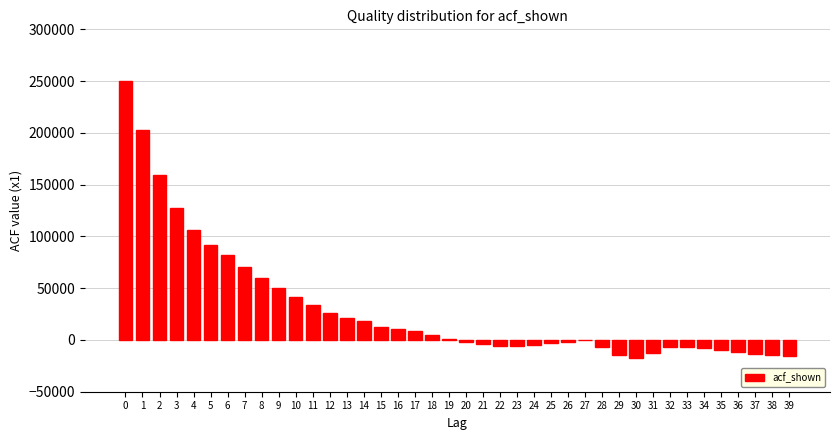

What is the change in value from 14 to 29?

-32750